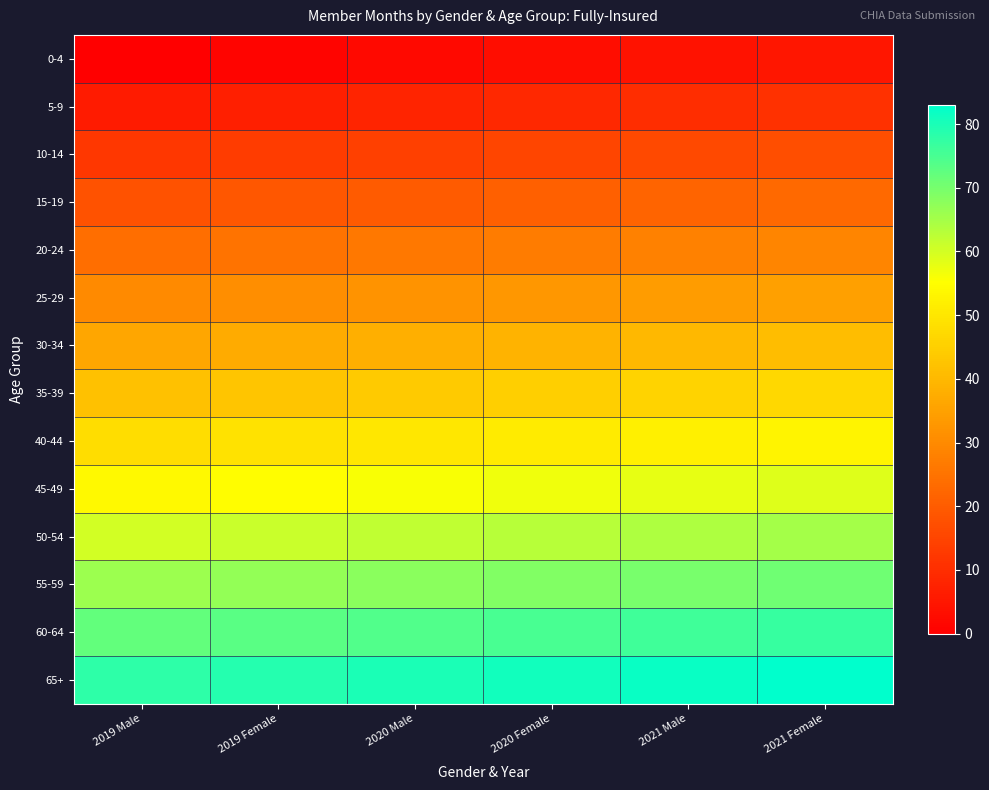

Which has a higher value, 2020 Male or 2020 Female?

2020 Female